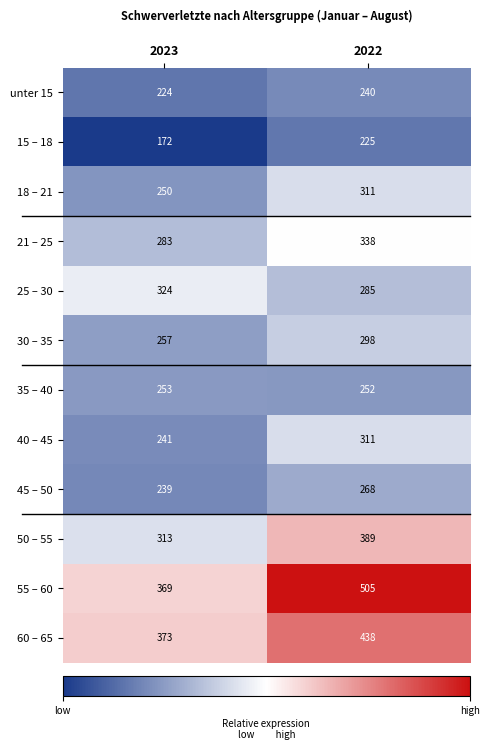

Which category has the highest value in the 55 – 60 series?

2022